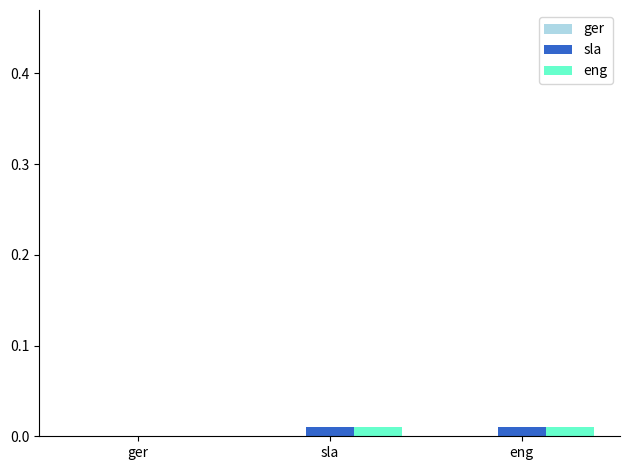

The value of eng at ger is 0.0. True or false?

True